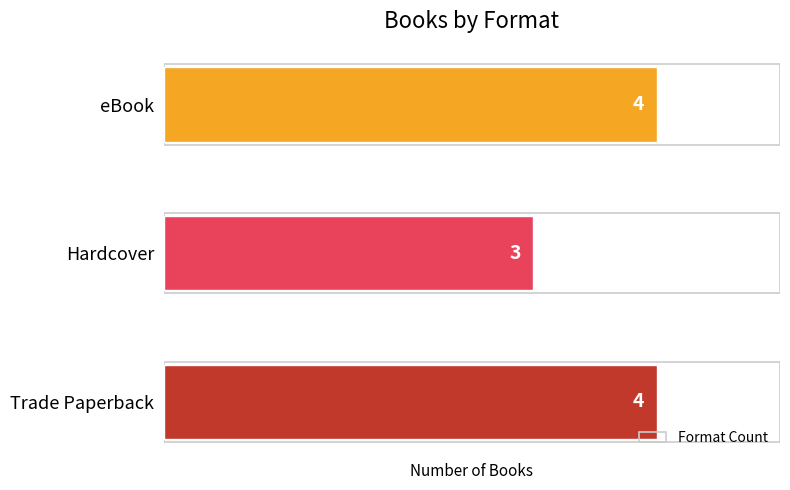

Where is the data nearest to the value 3?

Hardcover